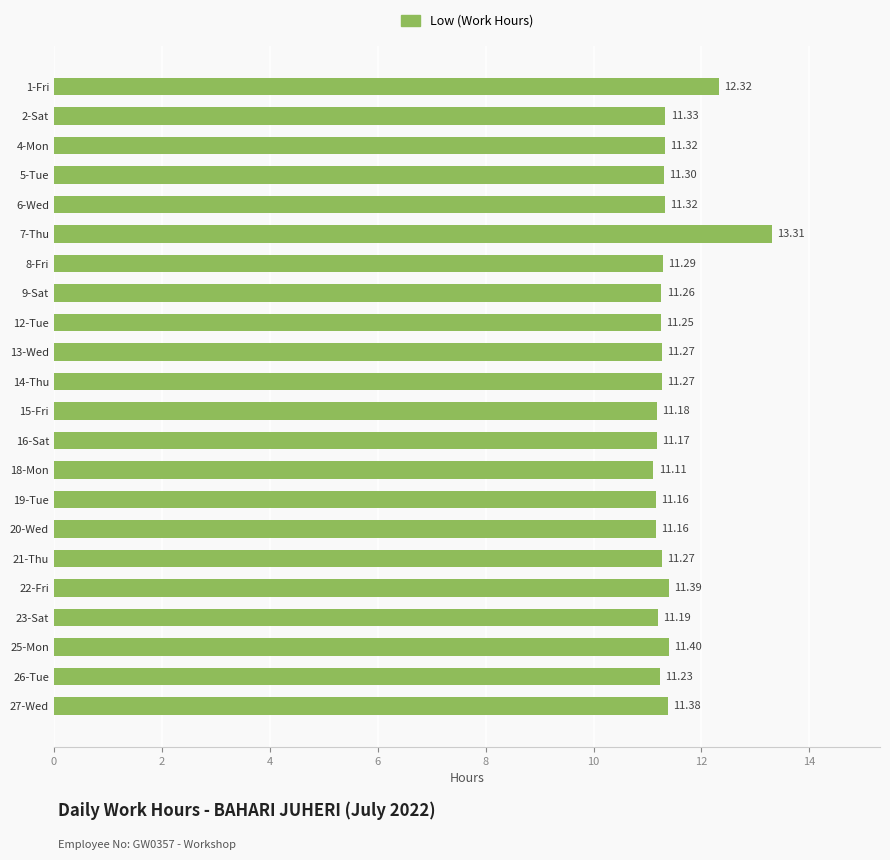

What is the change in value from 18-Mon to 26-Tue?

+0.1